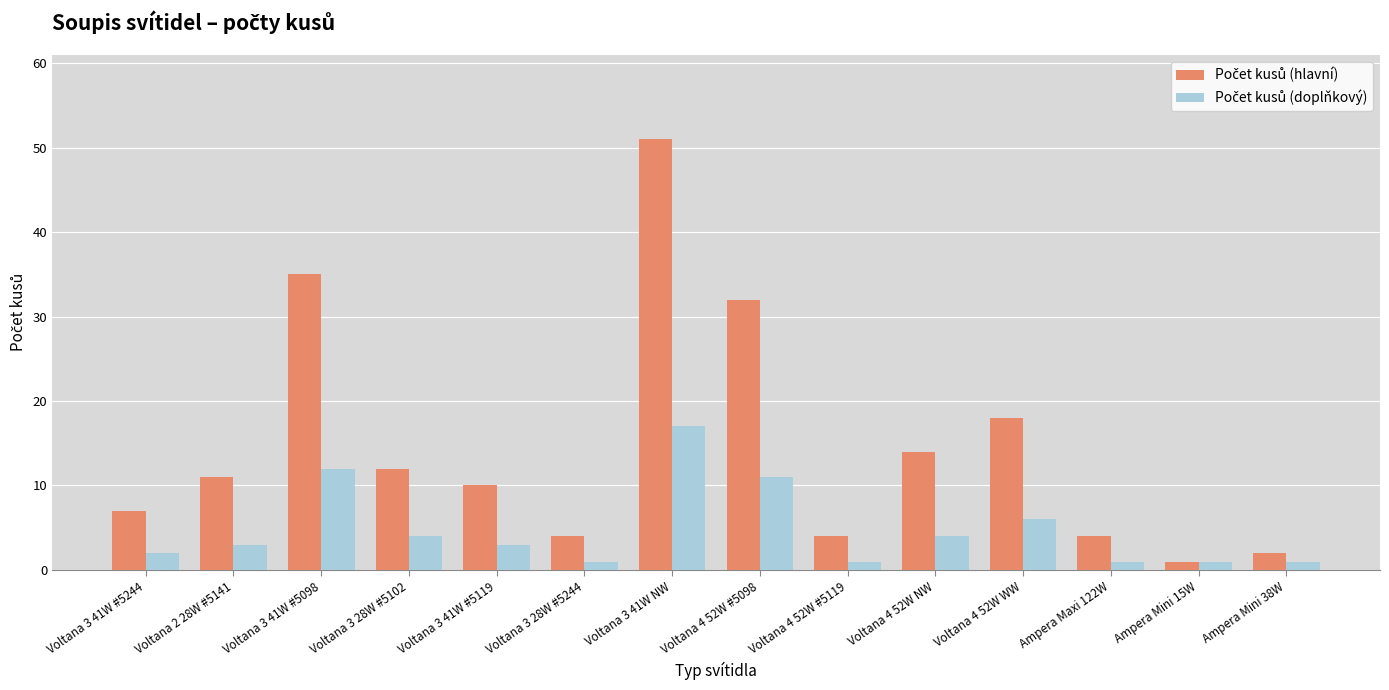

What is the label of the 4th bar from the left?

Voltana 3 28W #5102